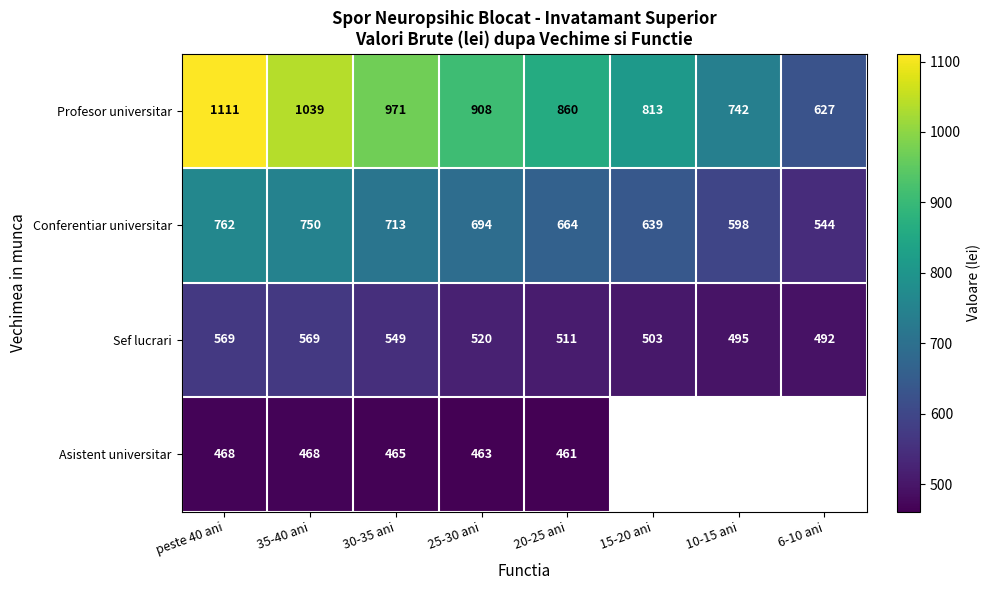

True or false: Conferentiar universitar has a value of 664 at 20-25 ani.

True